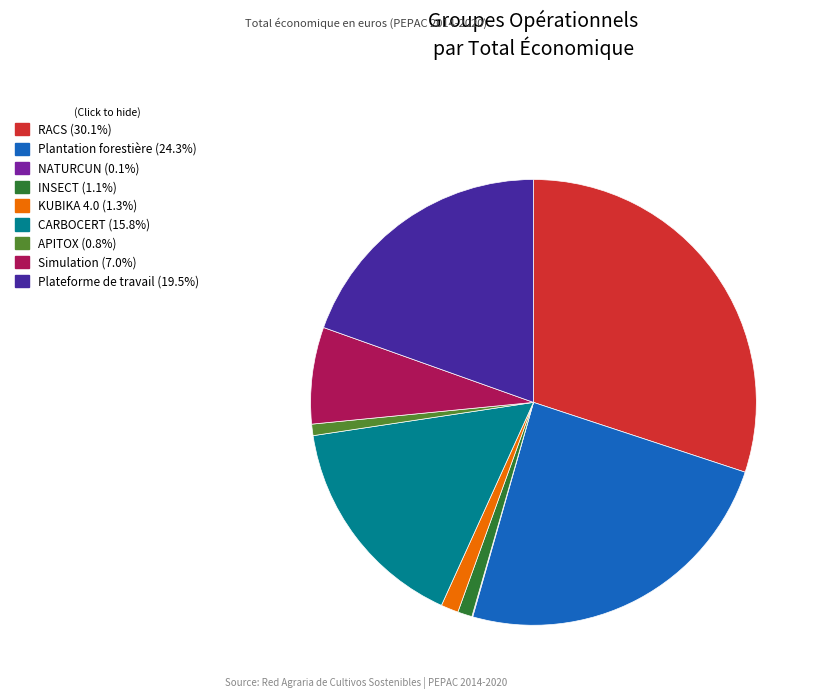

What is the ratio of the value at Simulation to the value at CARBOCERT?

0.4